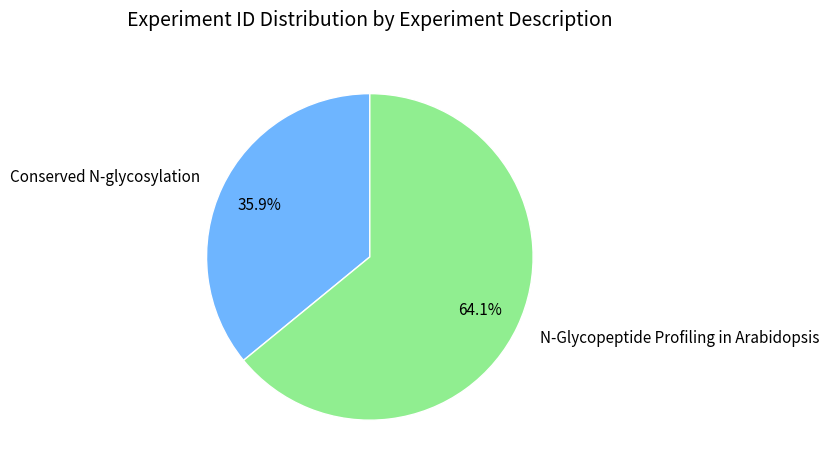

To the nearest percent, what is the difference between the largest and smallest slice percentages?

28%